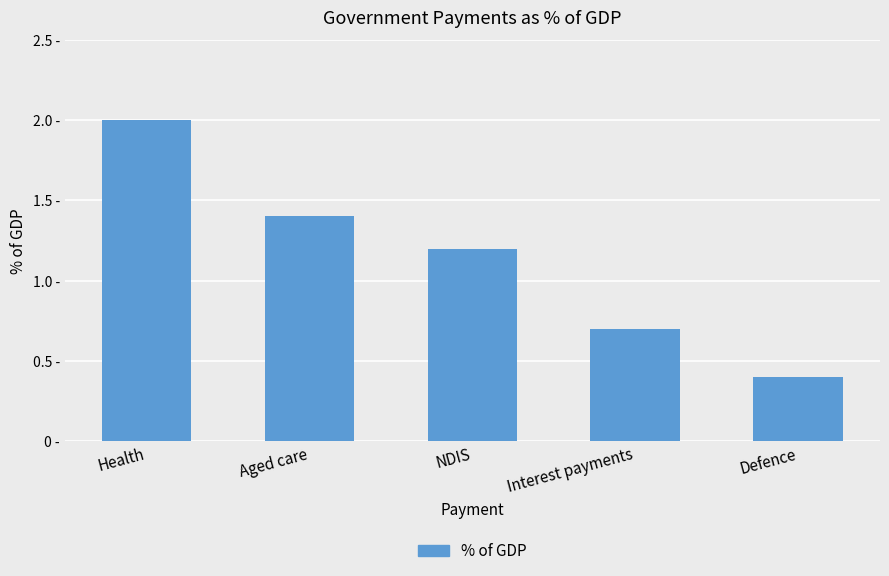

How many categories are shown in the chart?

5